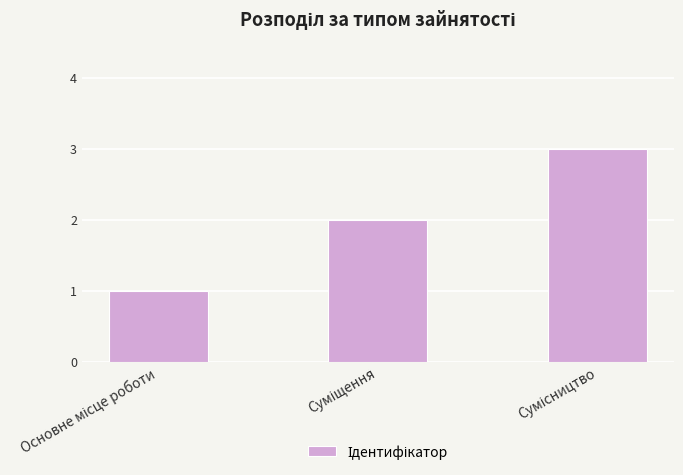

How many bars are there in total?

3